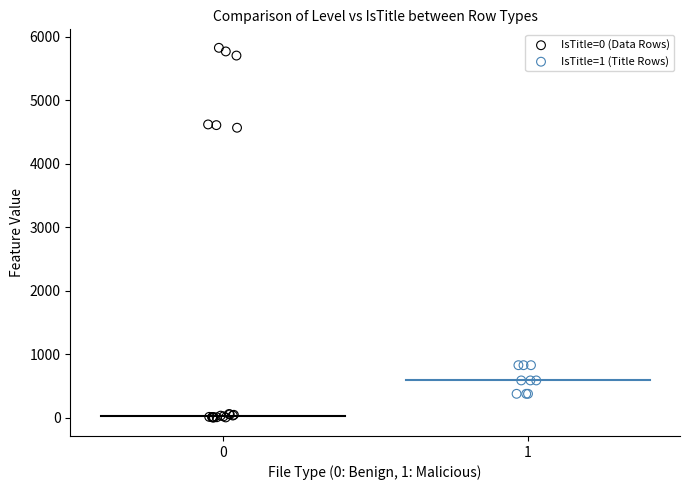

Which series contains the lowest Y value?

IsTitle=0 (Data Rows)